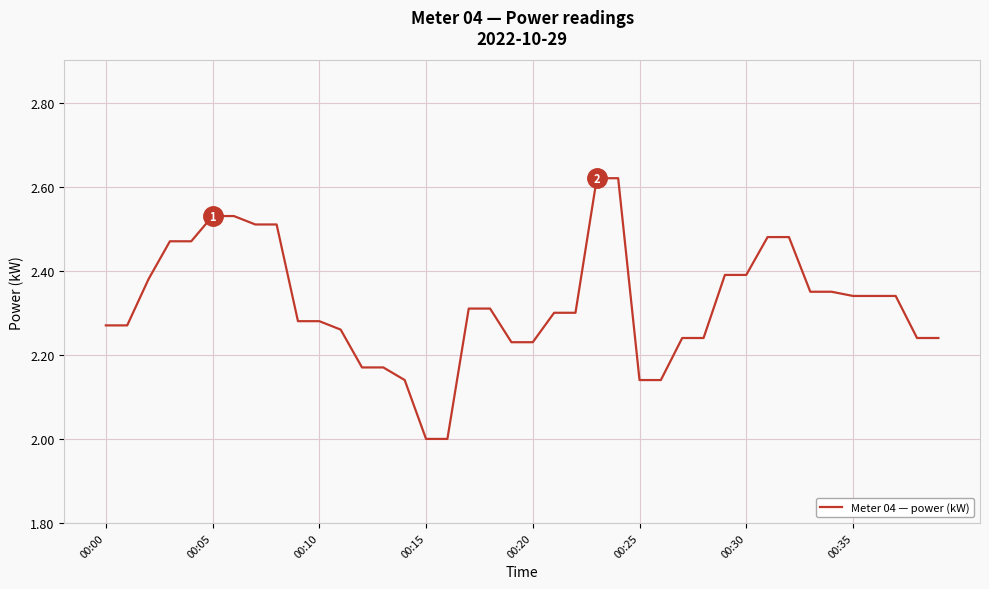

What is the minimum value shown in the chart?

2.0